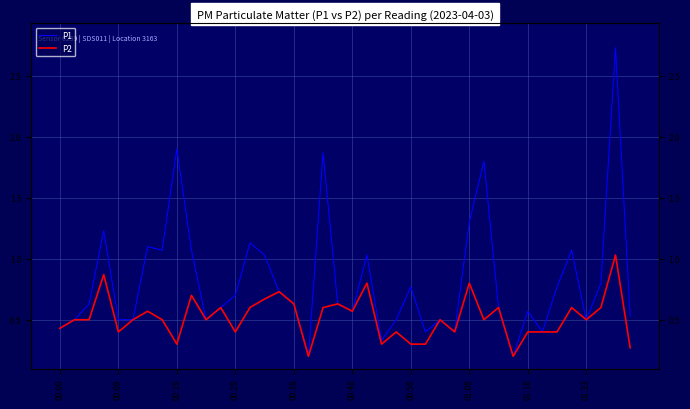

True or false: P1 and P2 intersect in this chart.

False